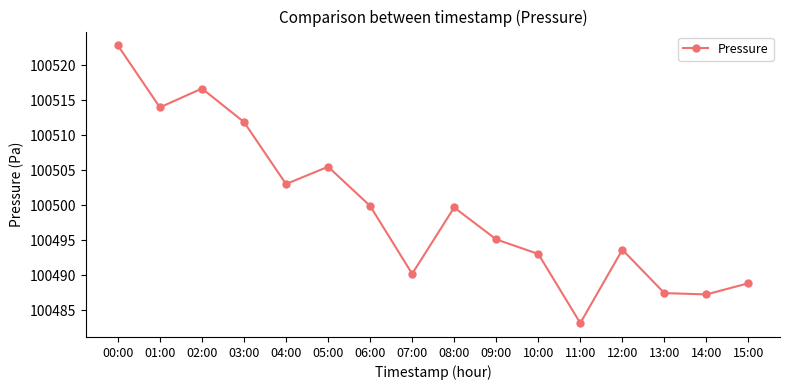

Reading left to right, list all the values displayed in this chart.

100522.8	100514.0	100516.7	100511.9	100503.0	100505.5	100499.9	100490.2	100499.7	100495.1	100493.1	100483.2	100493.7	100487.5	100487.3	100488.9